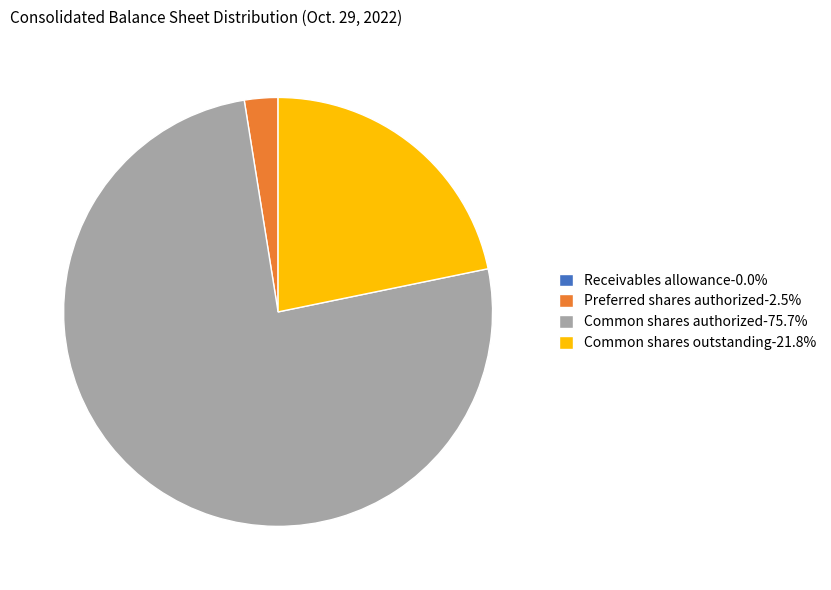

Is there a majority slice in this chart?

Yes